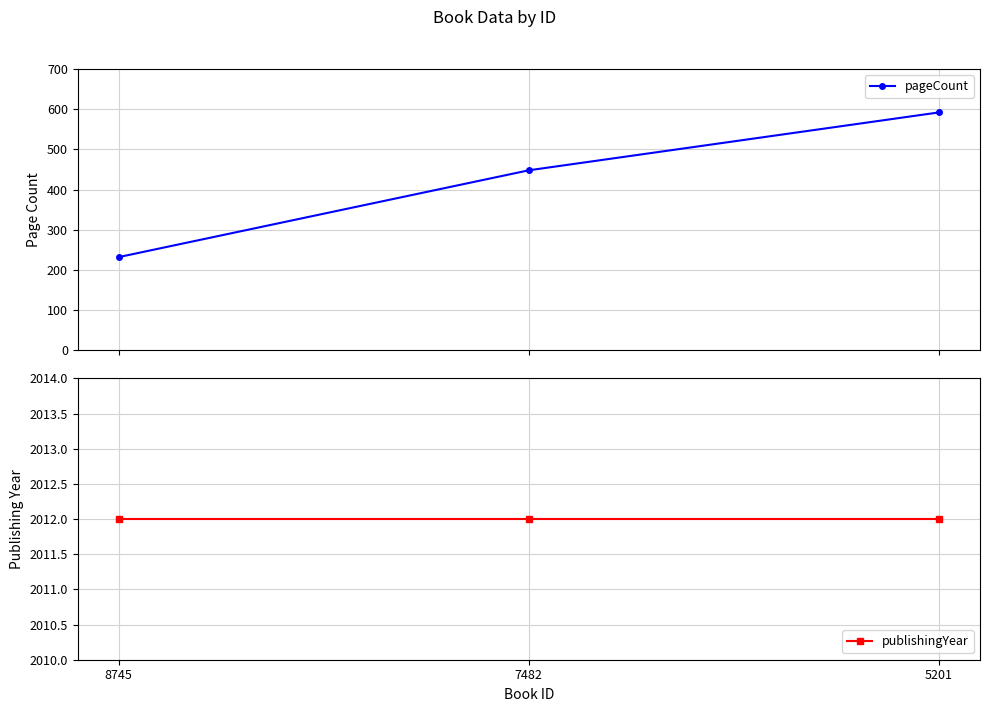

What is the total value across all series at 7482?

2460